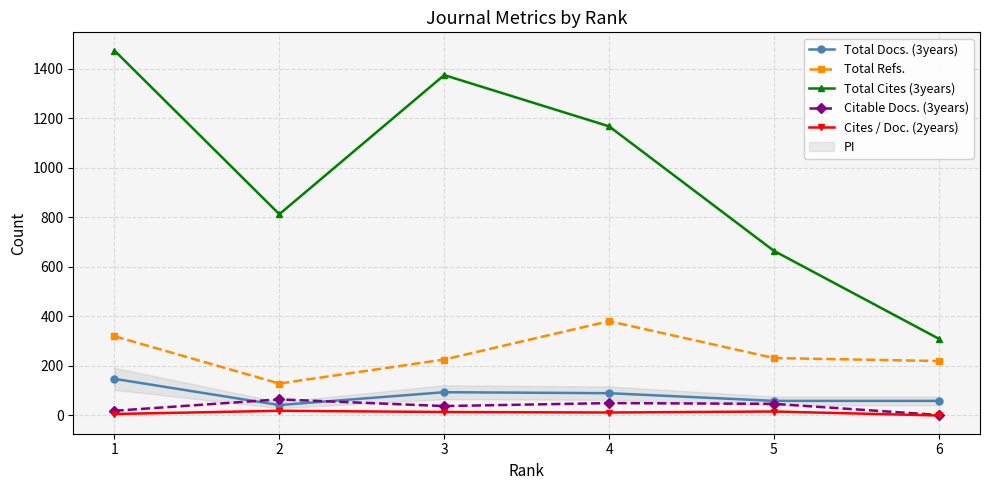

Which series has the widest spread of values?

Total Cites (3years)